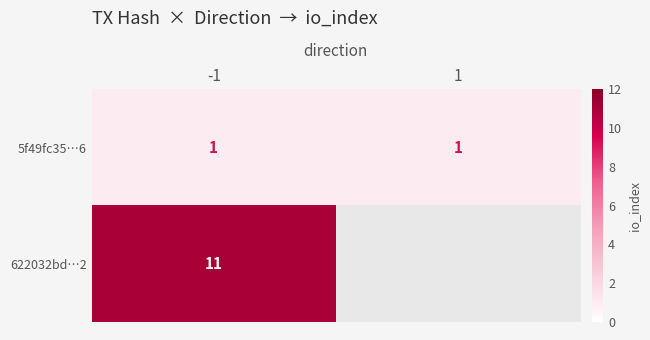

What is the total value across all series at -1?

12.0